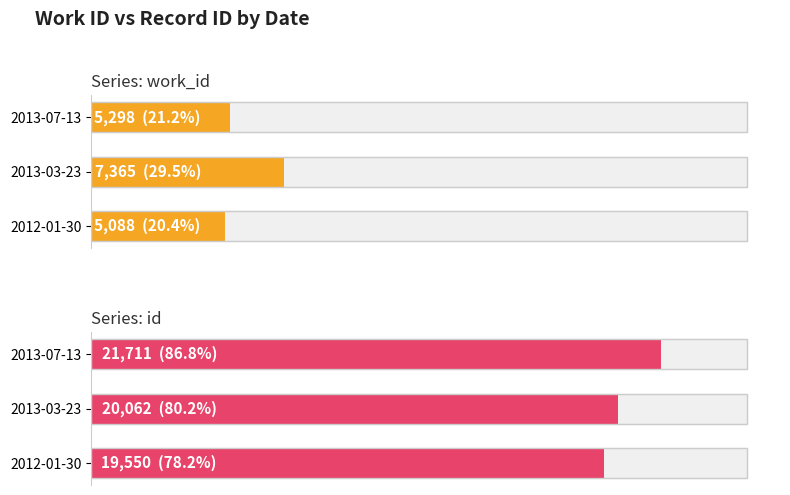

What is the smallest value displayed?

5088